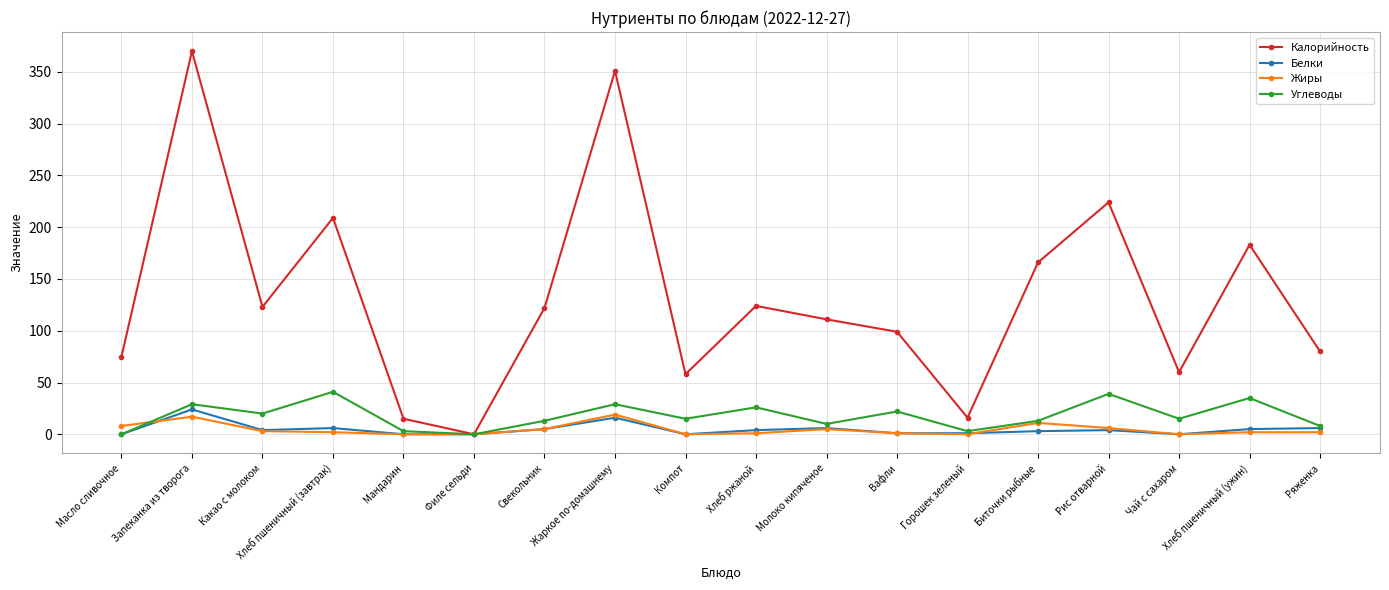

At which category does Углеводы reach its first local valley?

Какао с молоком